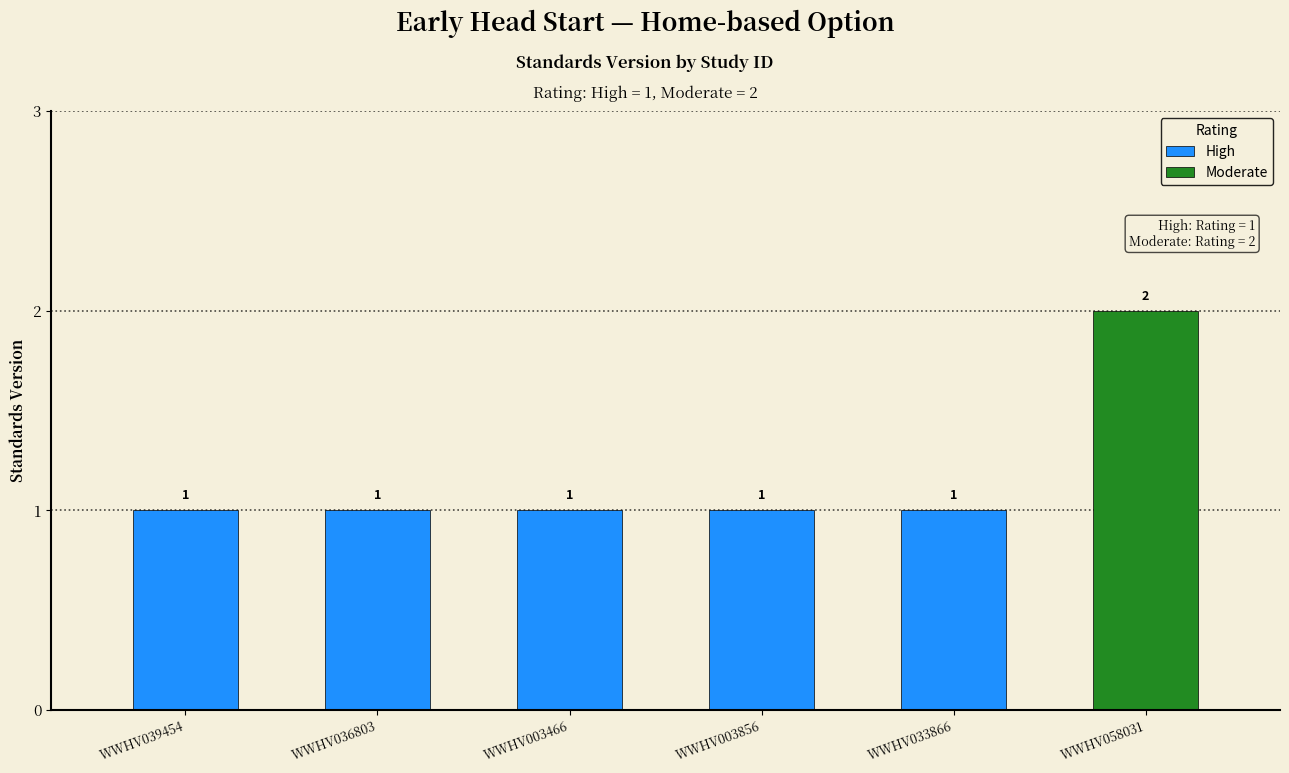

What is the difference between the values at WWHV033866 and WWHV058031?

1